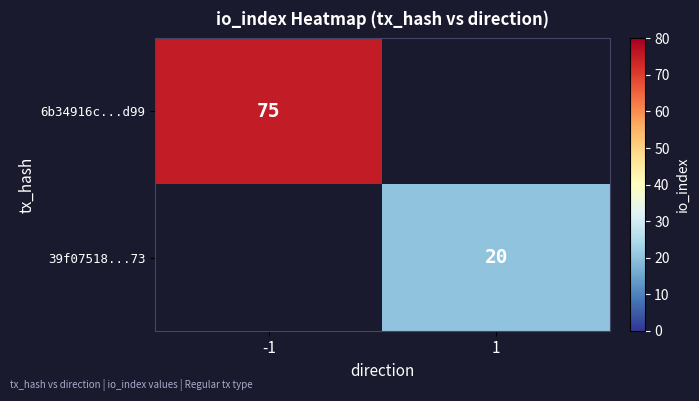

What is the spread (max minus min) of values at 1?

20